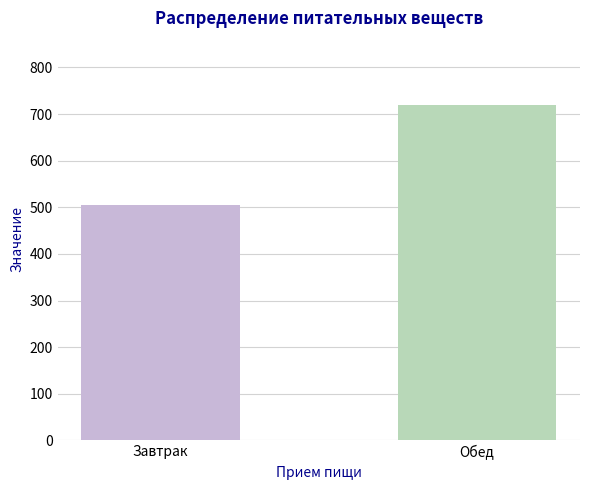

What is the minimum value shown in the chart?

504.6